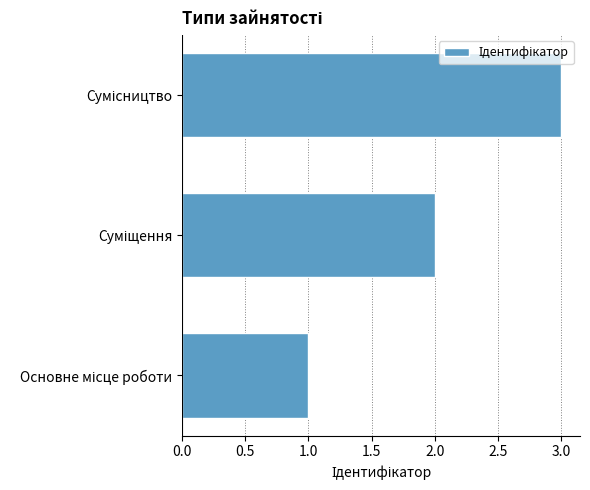

What is the greatest value displayed?

3